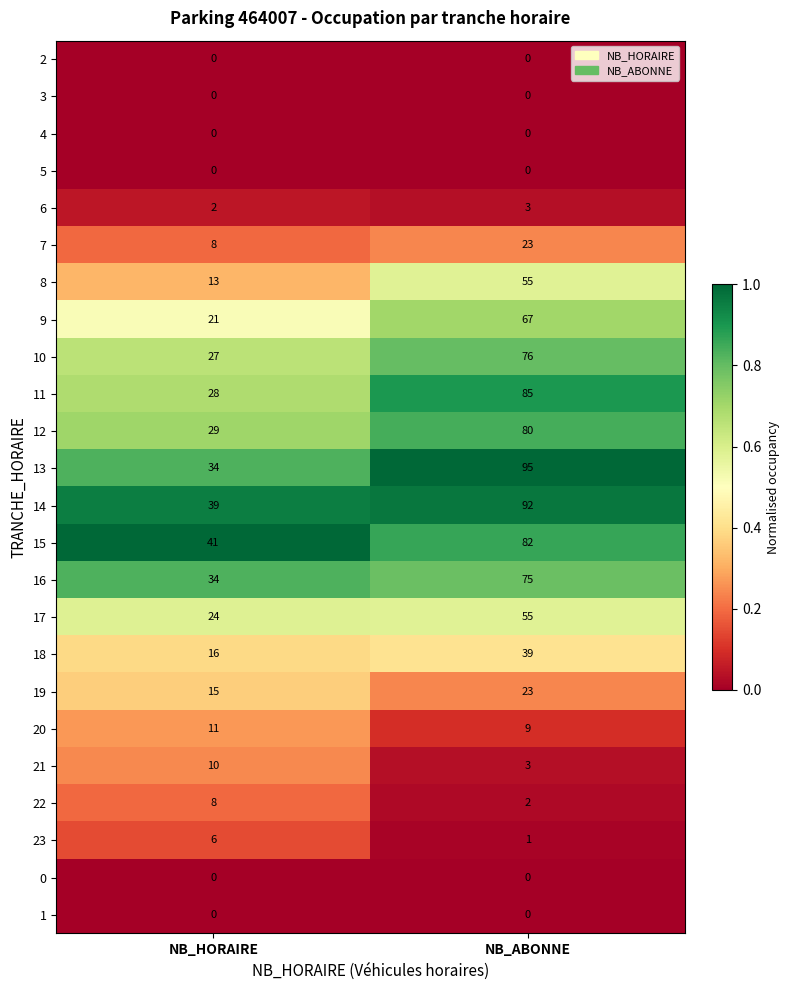

At how many categories does at least one series exceed 0?

2